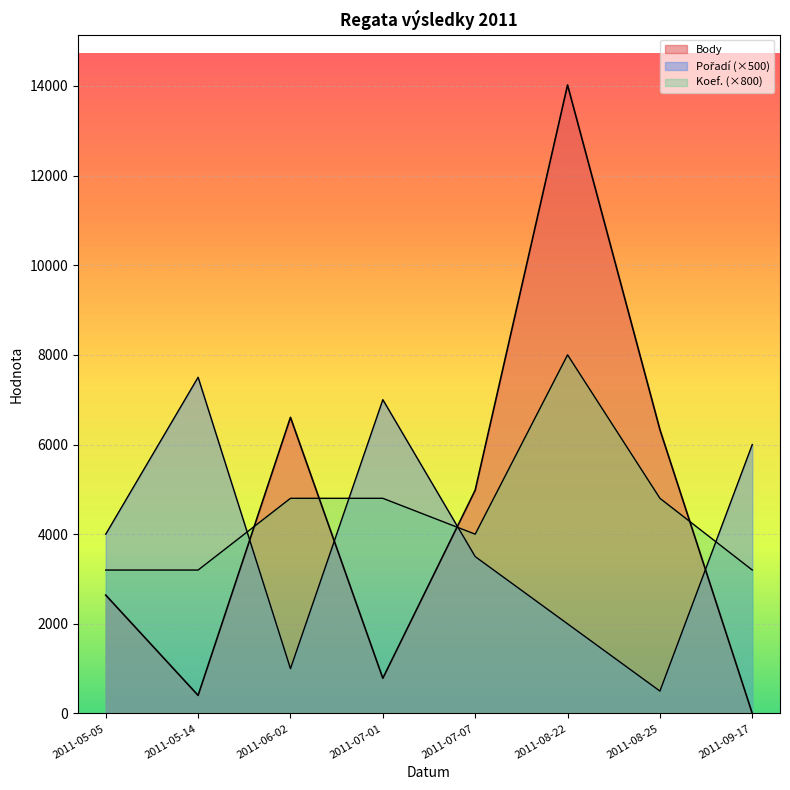

Between 2011-07-01 and 2011-09-17, which series saw the biggest shift?

Koef.